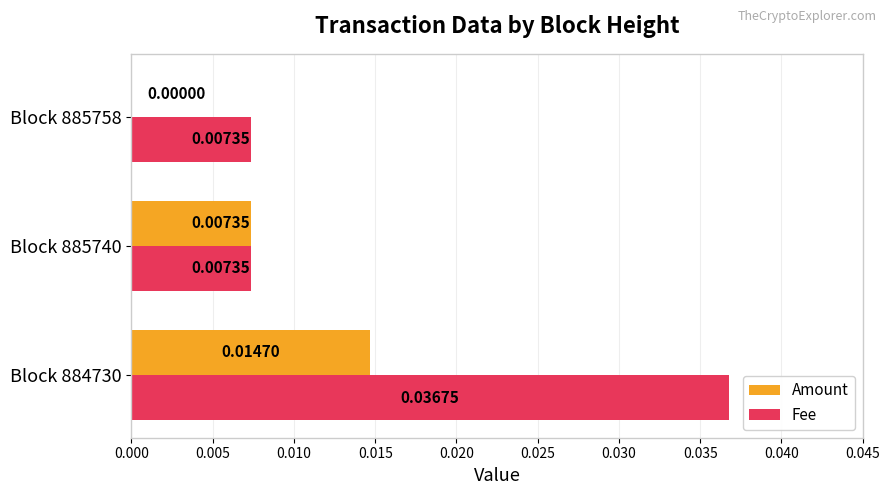

At which category is the sum across all series the highest?

Block 884730